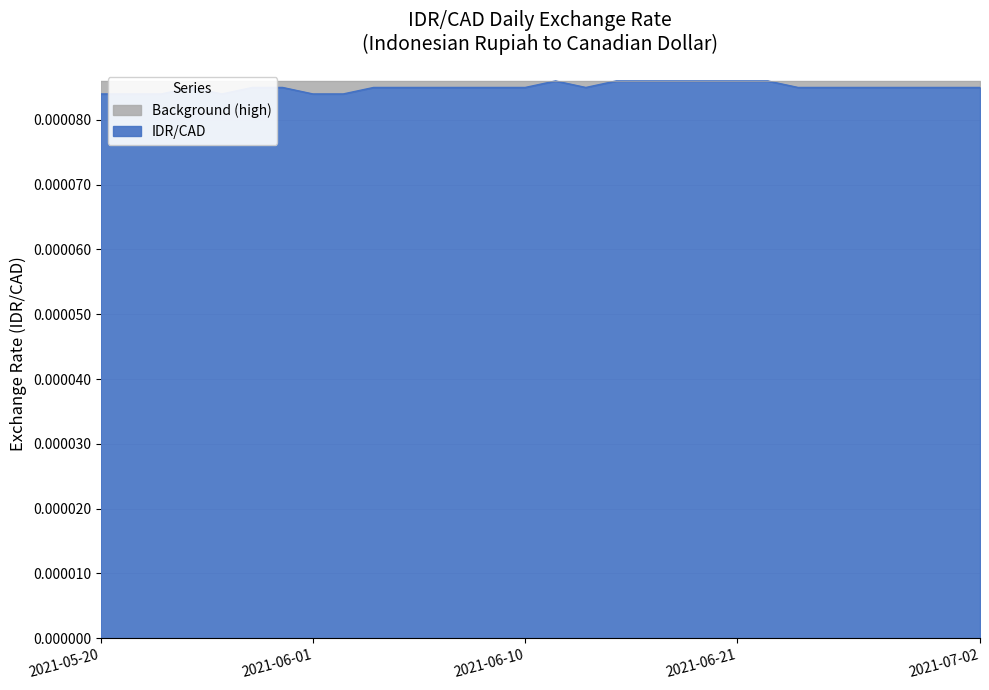

How many interior local peaks (higher than both neighbors) does the data have?

2